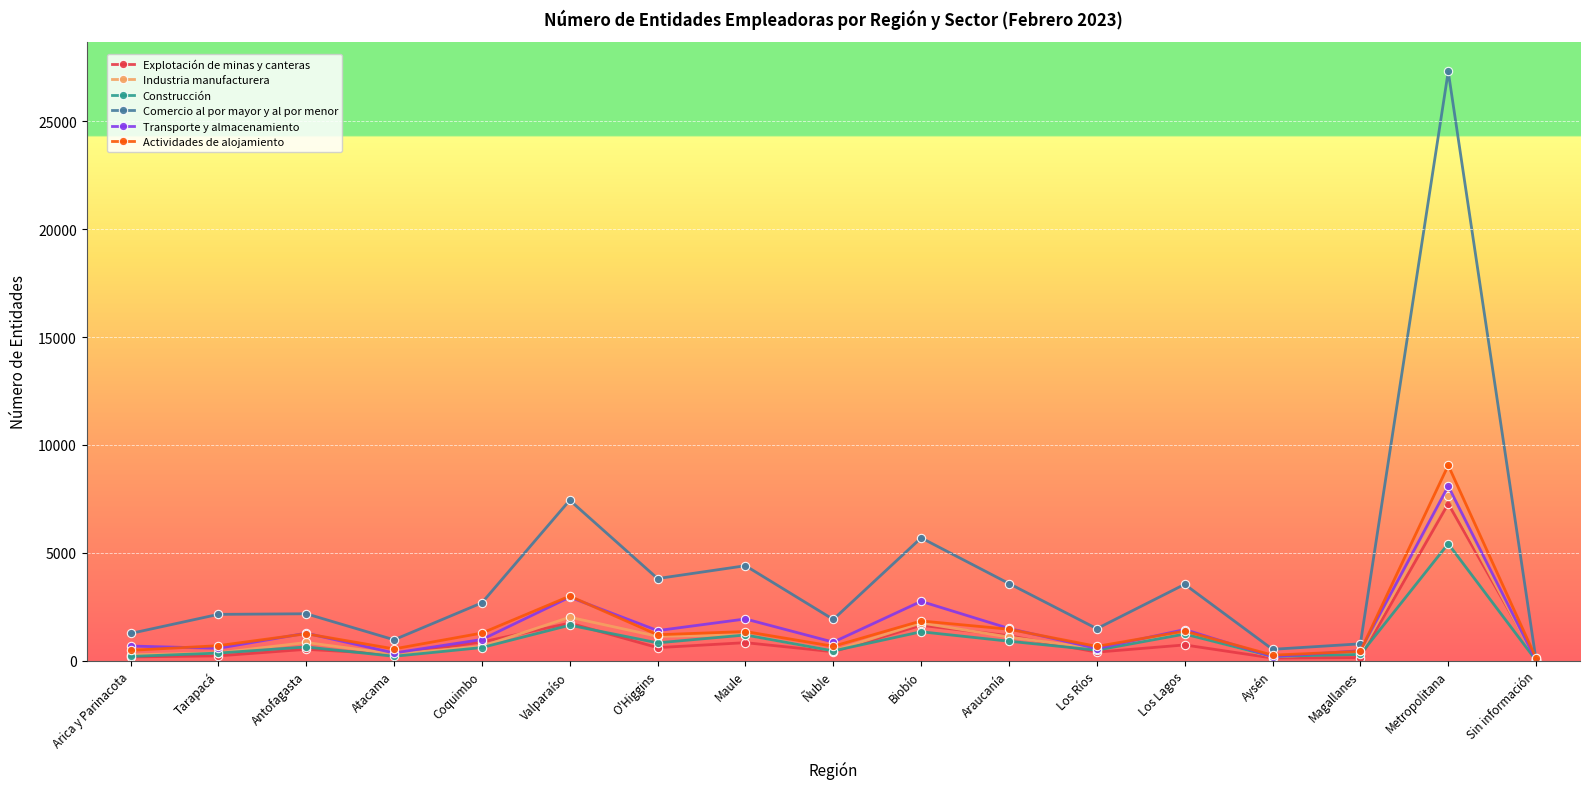

Is it true that Transporte y almacenamiento equals 2939 at Valparaíso?

True